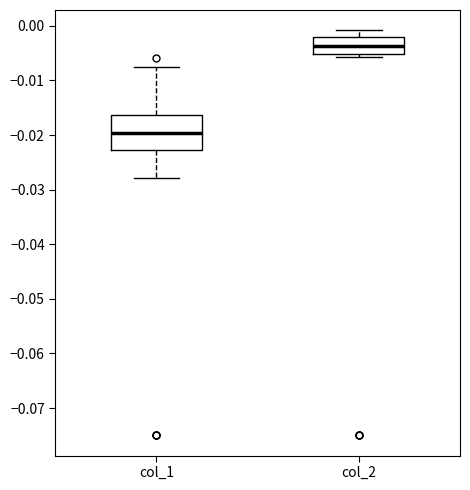

Which box's median line is the highest?

col_2